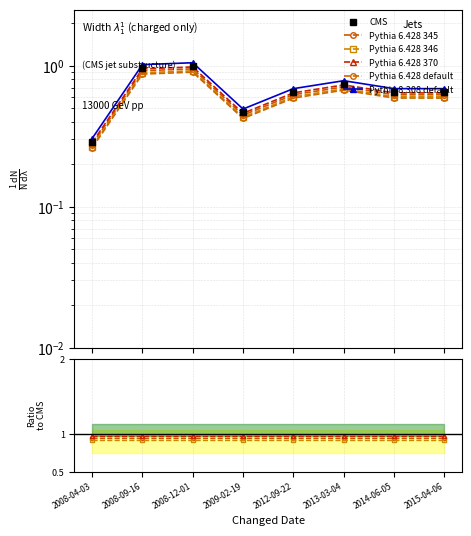

What position from the right is 2008-04-03?

8